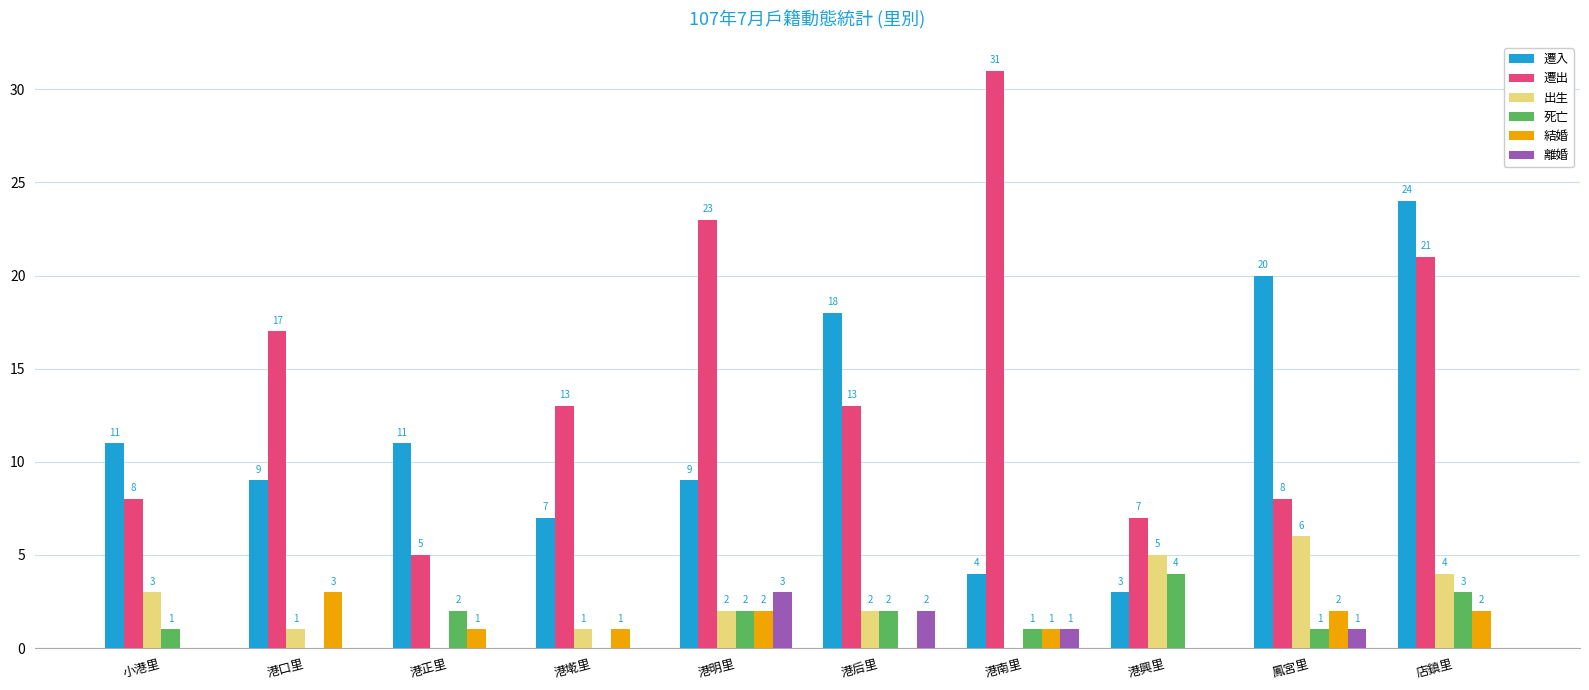

At which label is 出生 closest to 3?

小港里